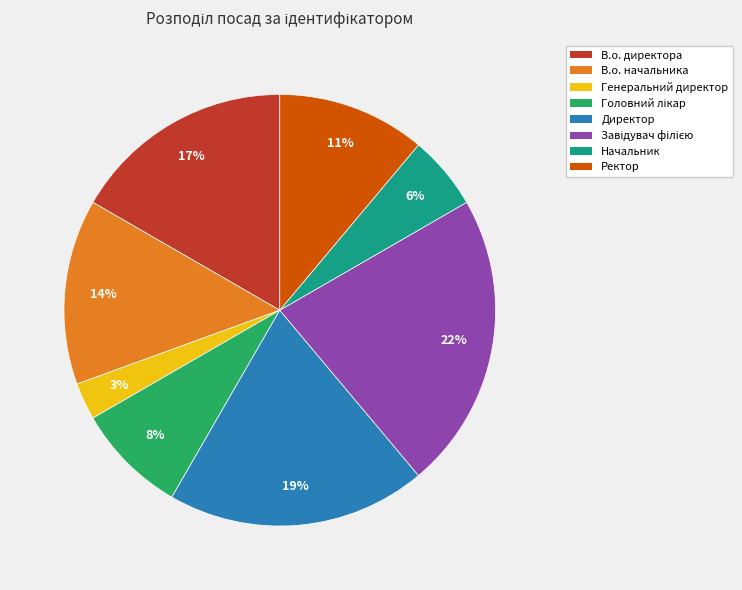

Is it true that В.о. начальника is 24% of the pie?

False